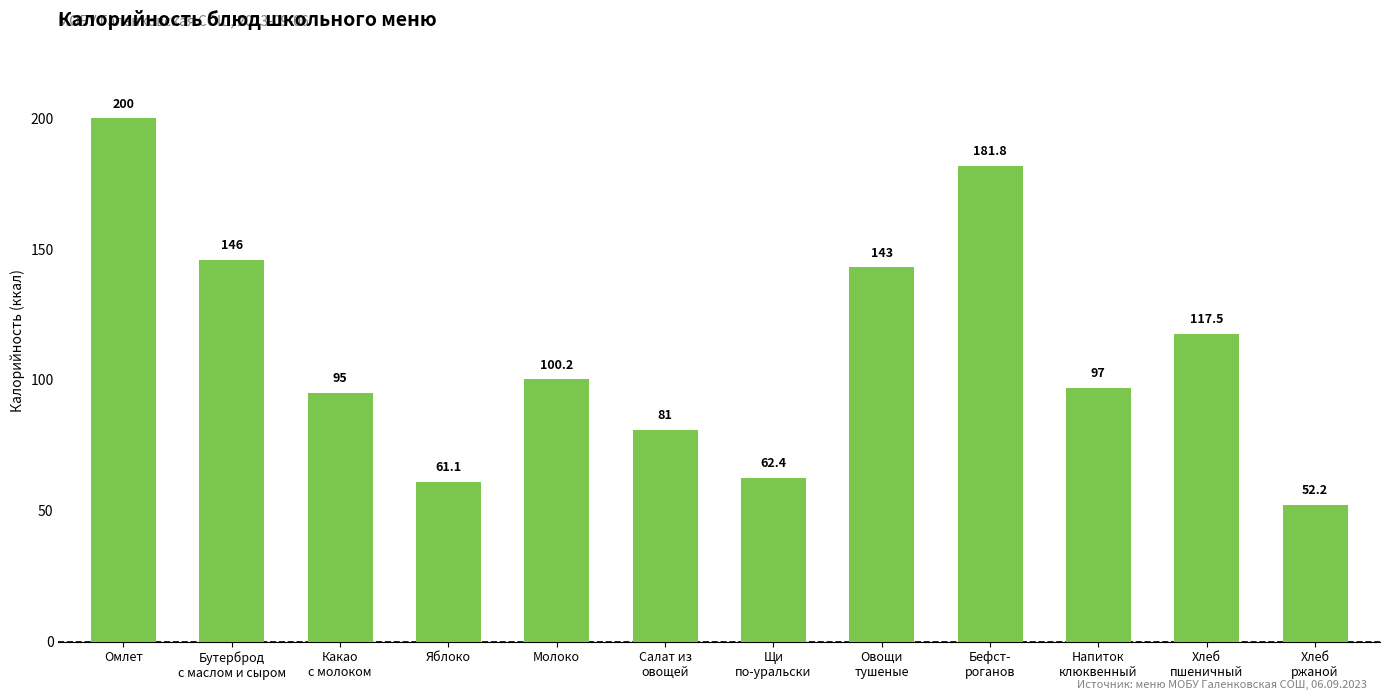

Is it true that the value at Щи
по-уральски is 62.4?

True